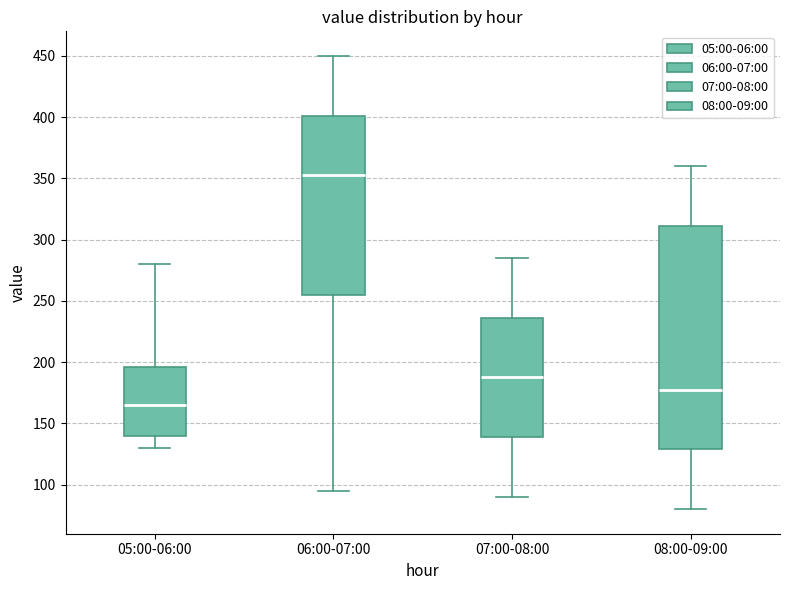

Reading left to right, transcribe this box plot: for each box, give where its median line is, the range the box spans, and where its two whiskers end, as read against the y-axis. The values are not printed on the chart, so give them approximately, as read against the axis.

05:00-06:00: median 165, box 140 to 195, whiskers 130 to 280
06:00-07:00: median 355, box 255 to 400, whiskers 95 to 450
07:00-08:00: median 190, box 140 to 235, whiskers 90 to 285
08:00-09:00: median 180, box 130 to 310, whiskers 80 to 360